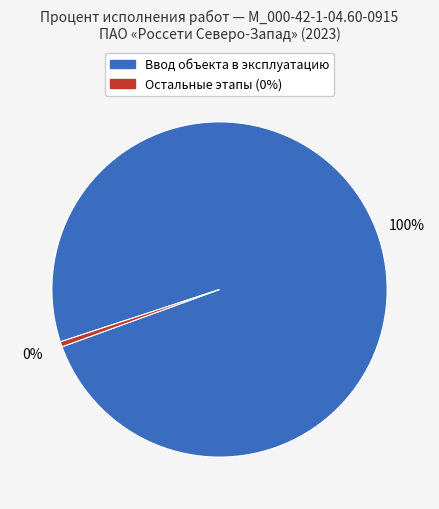

To the nearest percent, what is the average slice percentage?

50%